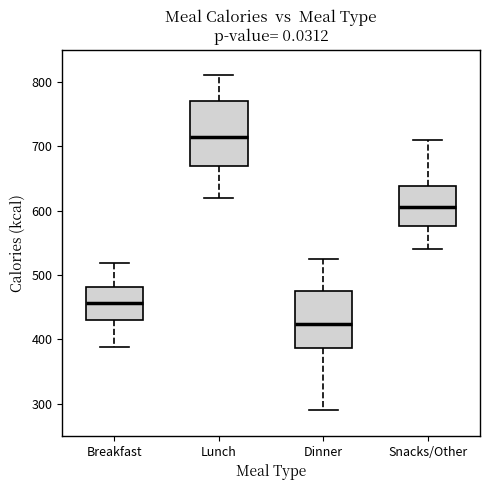

Where does the upper whisker of the box for Snacks/Other end on the y-axis? The values are not printed on the chart, so give them approximately, as read against the axis.

710